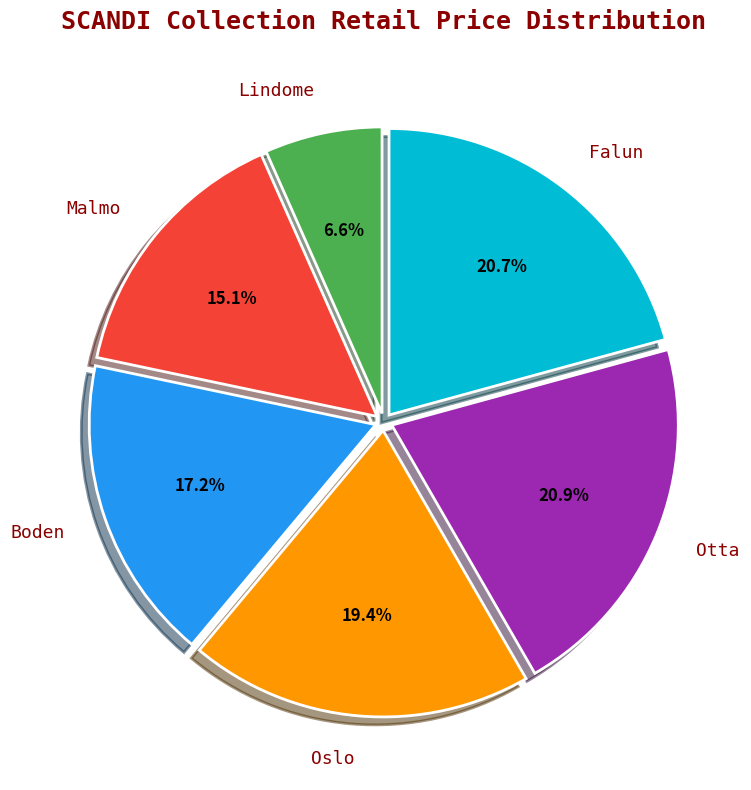

To the nearest percent, what is the difference between the Otta and Malmo slice percentages?

6%